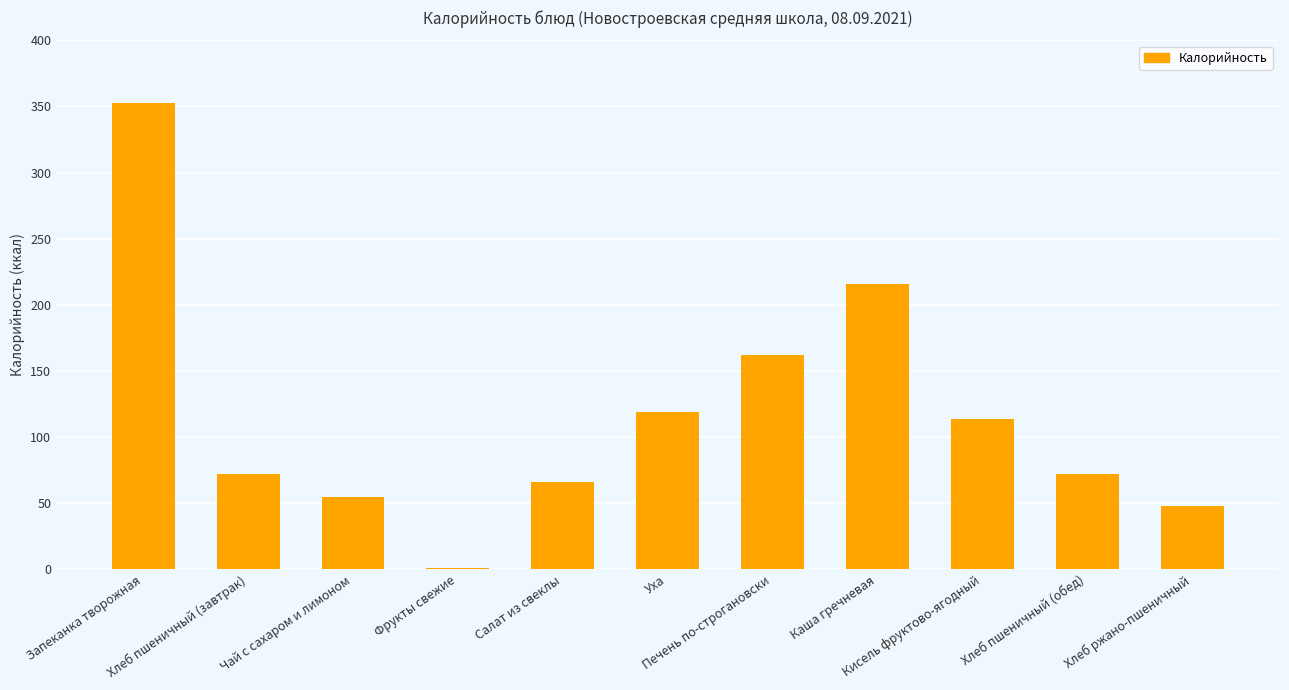

Which has a higher value, Хлеб ржано-пшеничный or Хлеб пшеничный (обед)?

Хлеб пшеничный (обед)